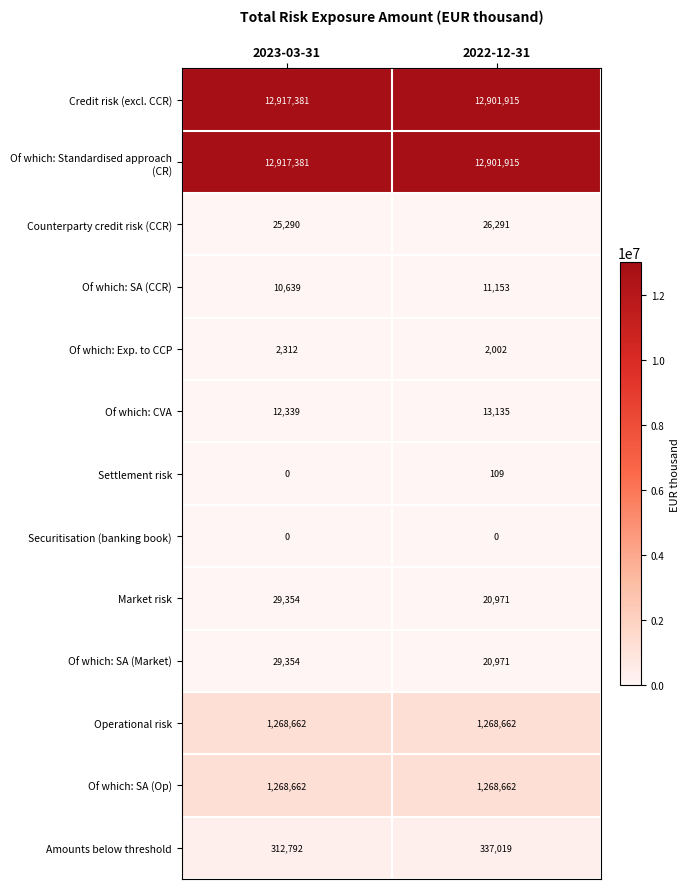

Between 2023-03-31 and 2022-12-31, which series saw the biggest shift?

Amounts below threshold